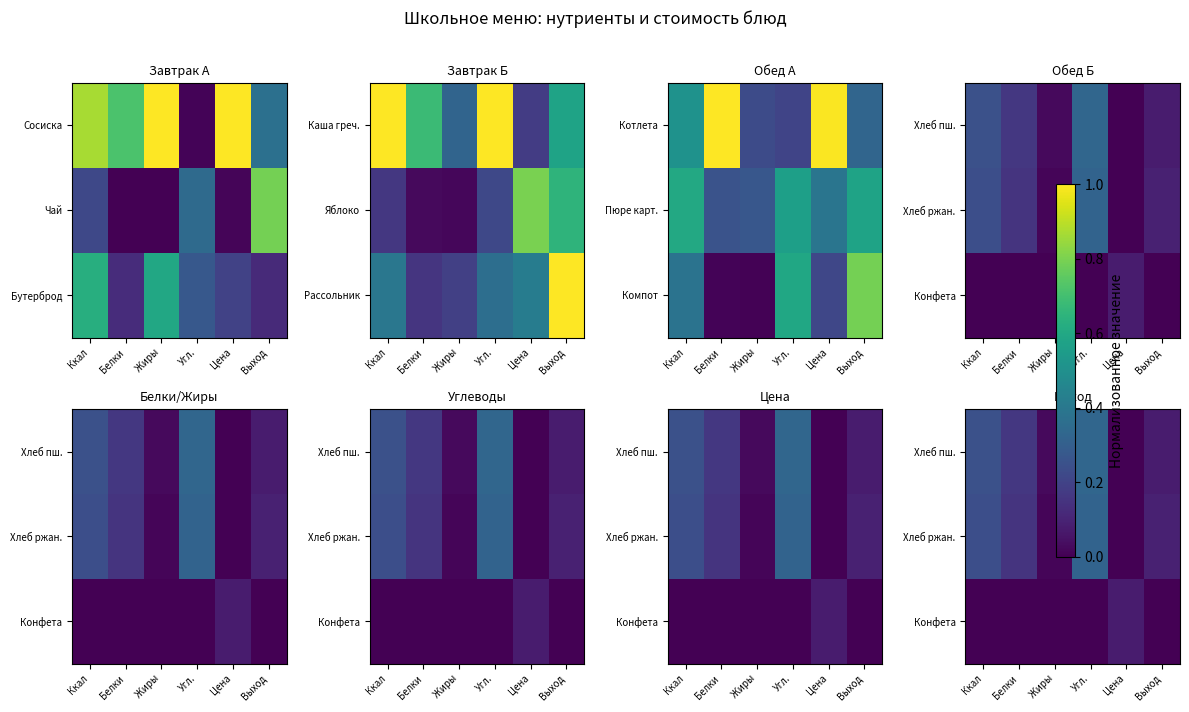

How many data points in Хлеб ржан. are above 0?

5